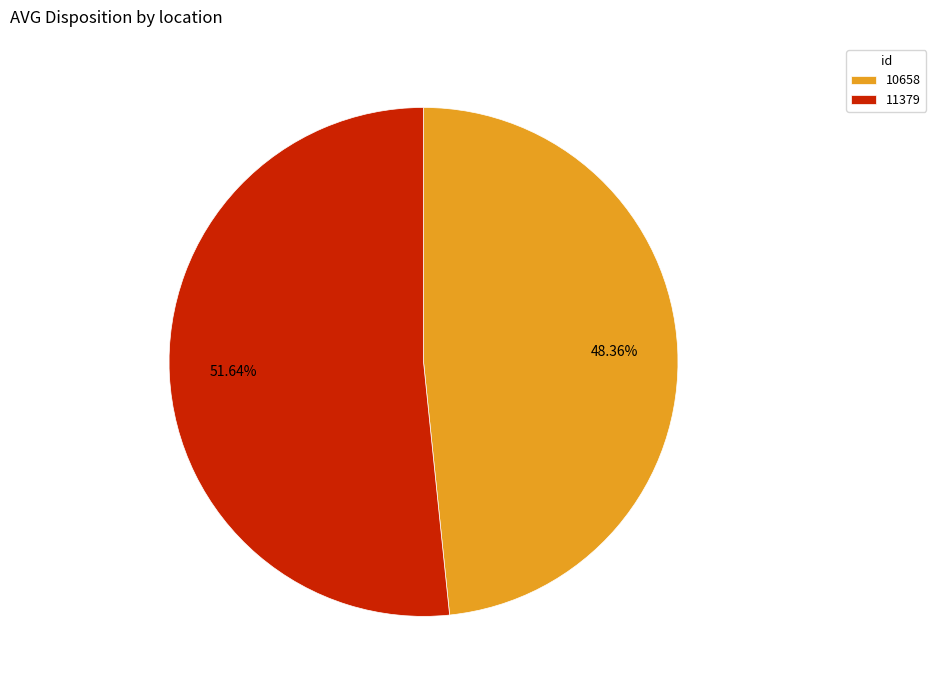

What is the total percentage of 10658 and 11379?

100.0%